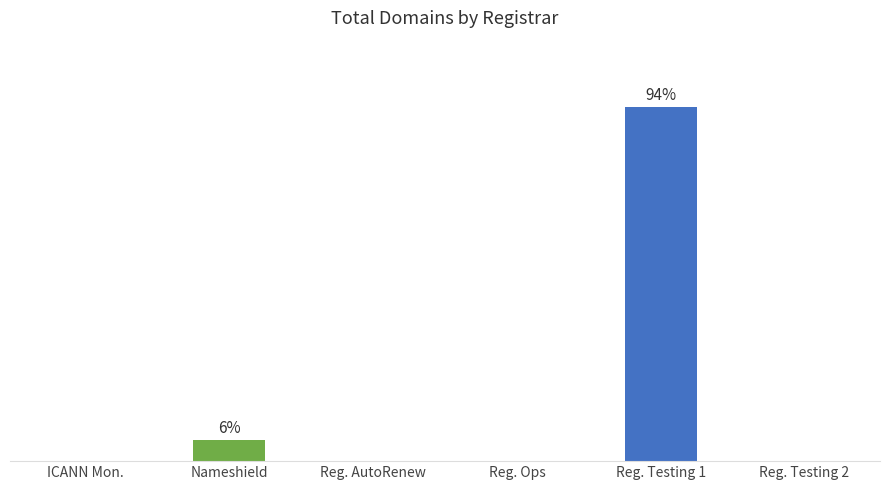

What position from the left is Reg. Testing 1?

5